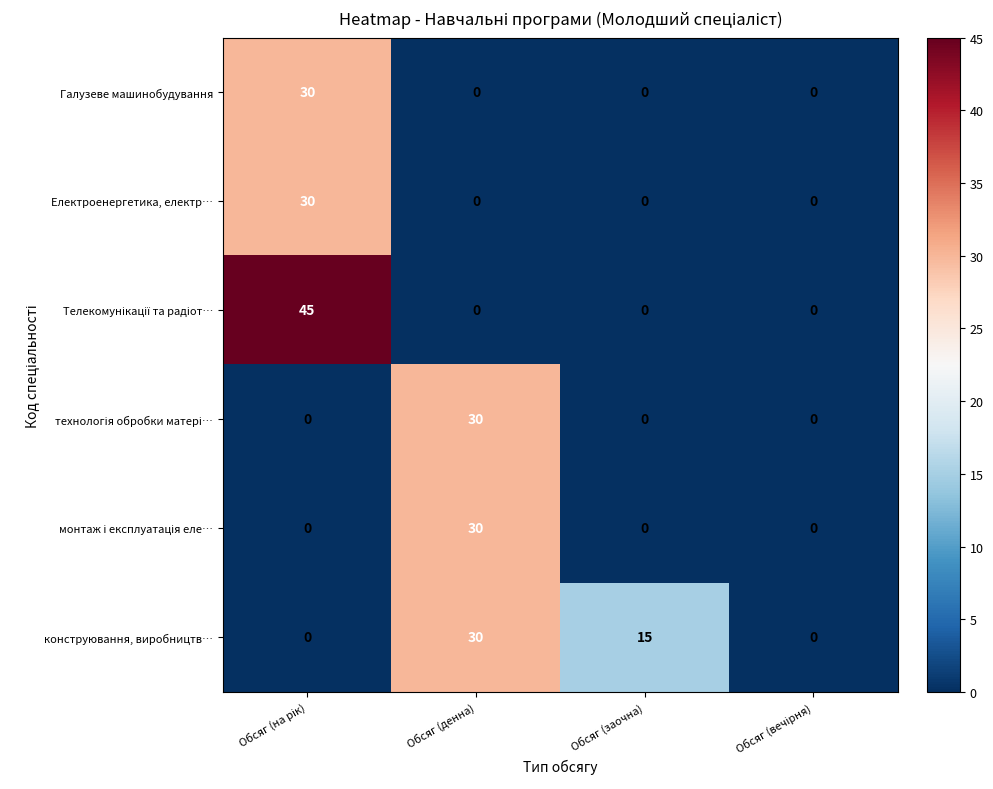

What is the difference between the highest and lowest values at Обсяг (денна)?

30